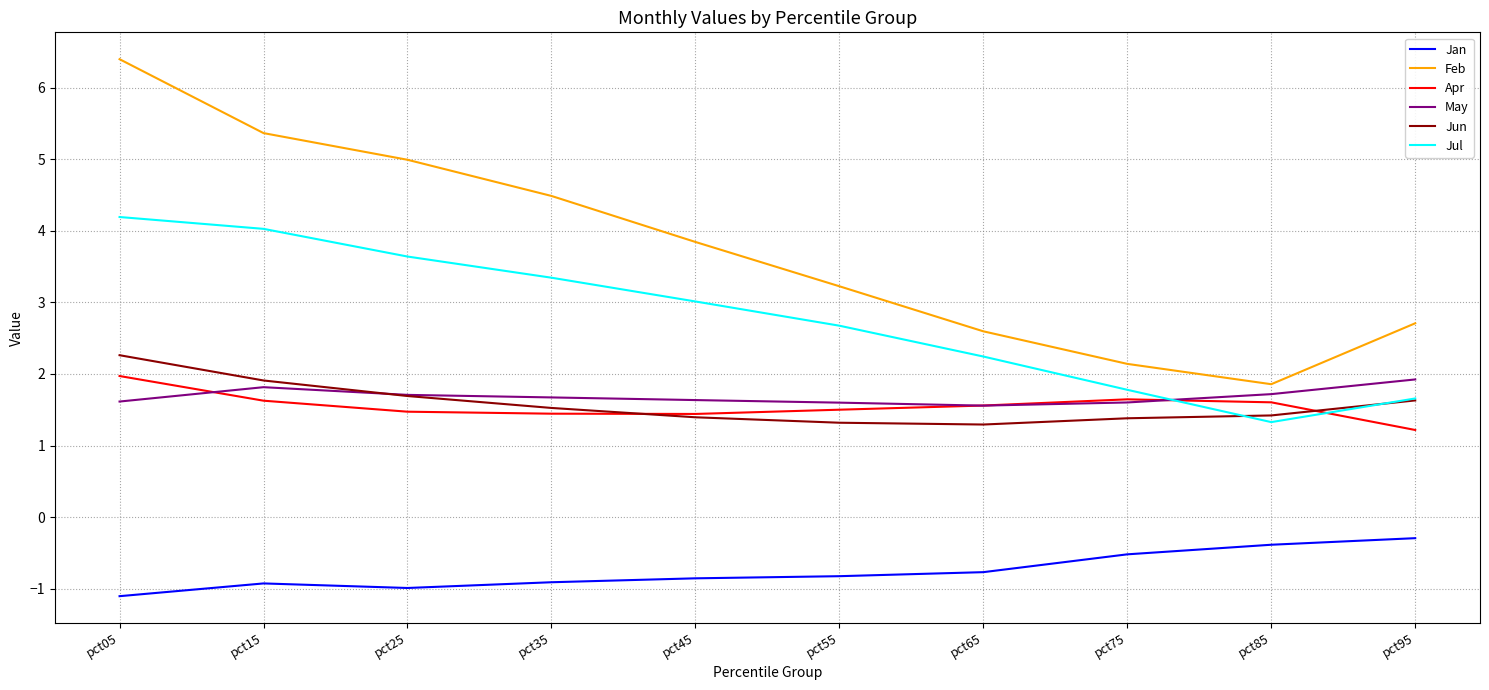

Where is Apr nearest to the value 1?

pct95